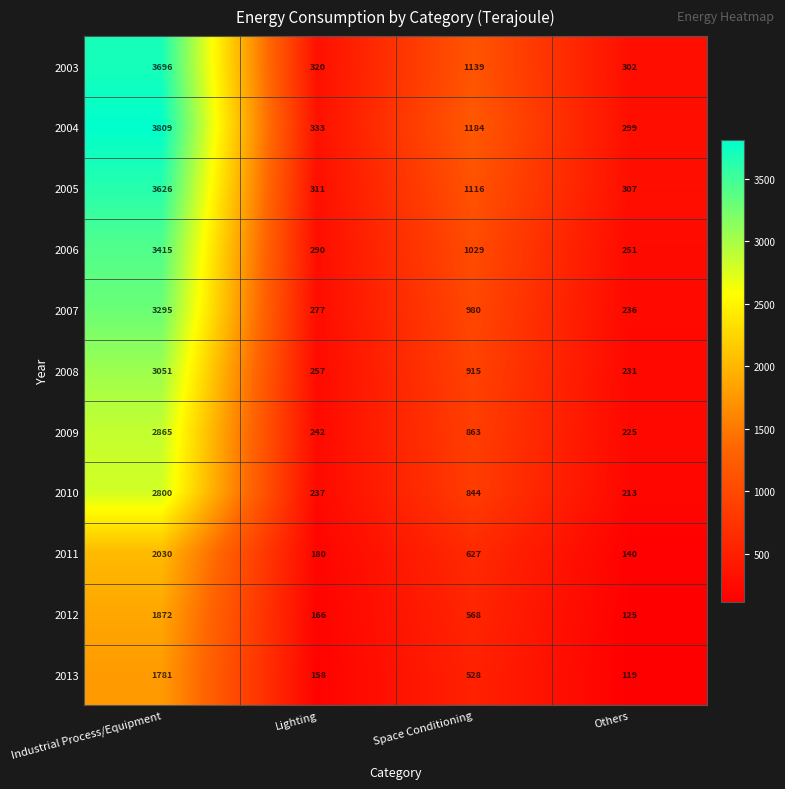

What is the maximum value shown in the chart?

3809